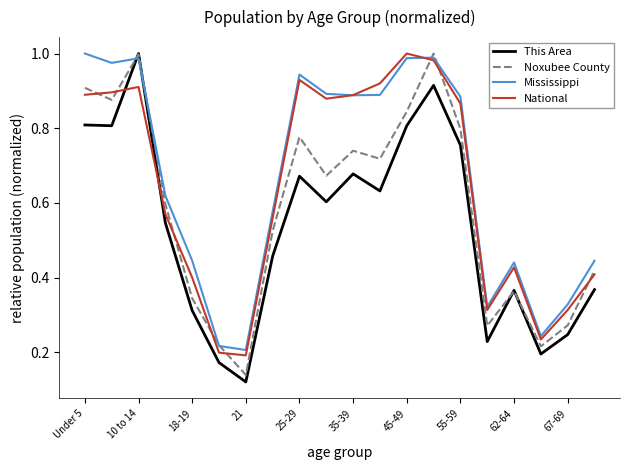

Which series ends up on top after the final intersection of National and Noxubee County?

Noxubee County